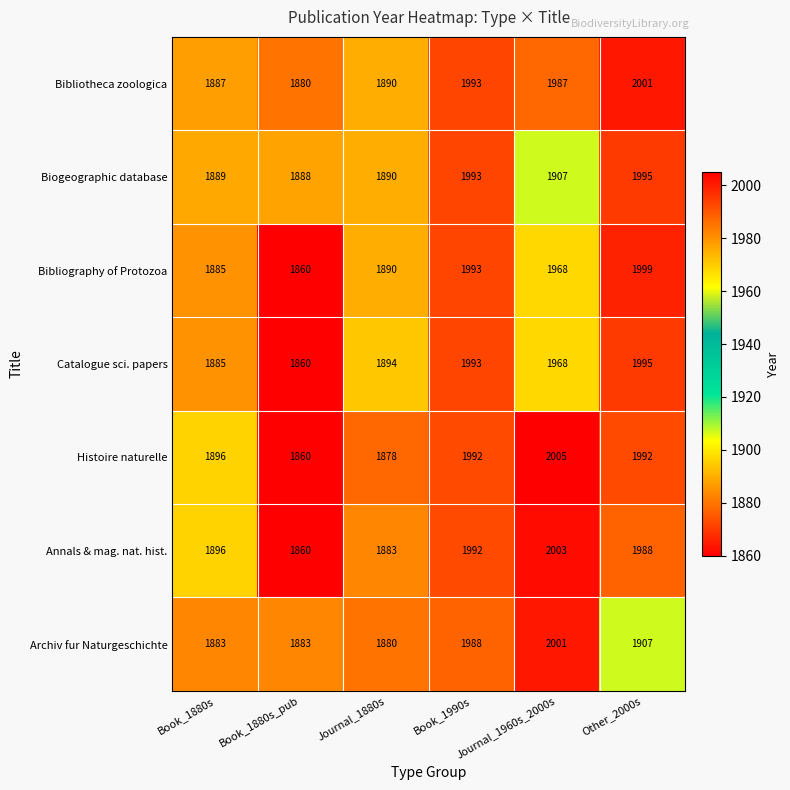

Rank the categories by Annals & mag. nat. hist. value from lowest to highest.

Book_1880s_pub, Journal_1880s, Book_1880s, Other_2000s, Book_1990s, Journal_1960s_2000s